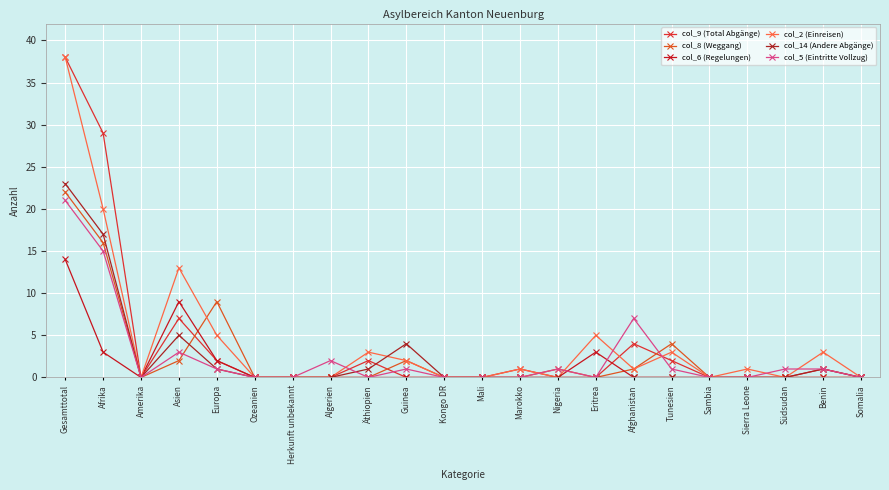

How many lines are shown in the chart?

6